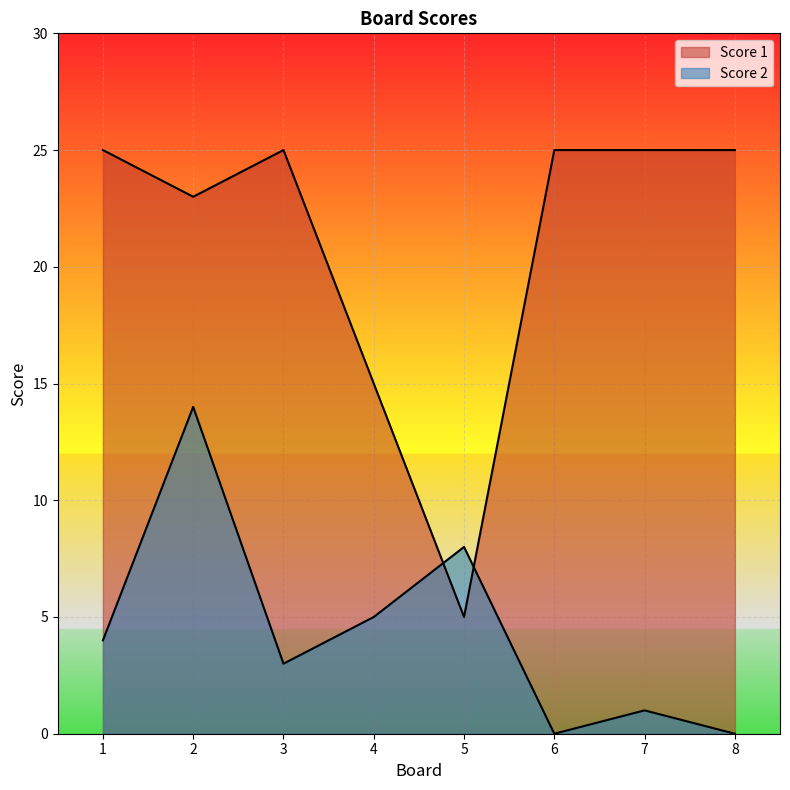

Is it true that Score 1 equals 8 at 5?

False